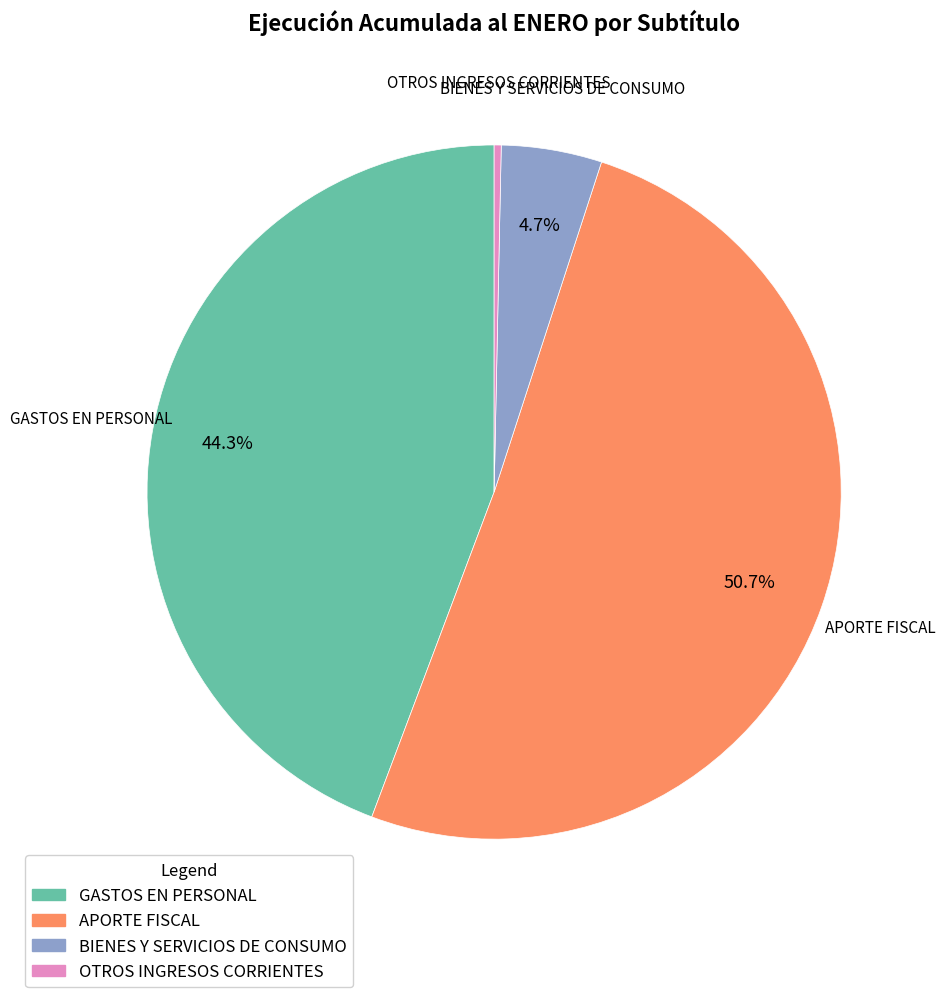

To the nearest percent, what is the difference between the APORTE FISCAL and BIENES Y SERVICIOS DE CONSUMO slice percentages?

46%